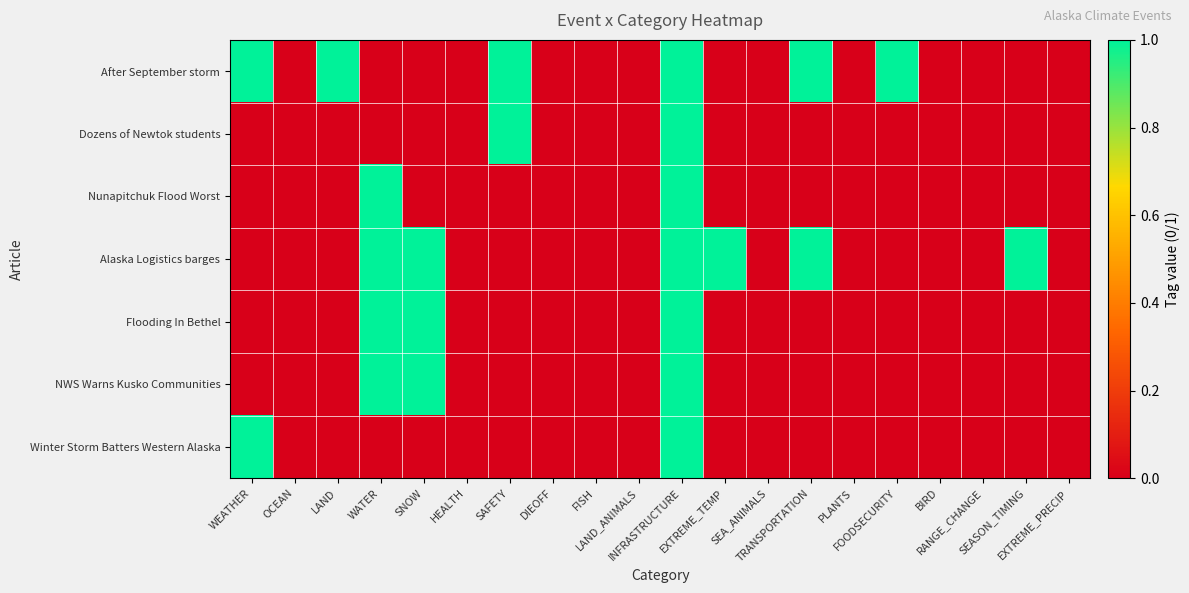

Rank the series by their maximum value, from highest to lowest.

After September storm, Dozens of Newtok students, Nunapitchuk Flood Worst, Alaska Logistics barges, Flooding In Bethel, NWS Warns Kusko Communities, Winter Storm Batters Western Alaska